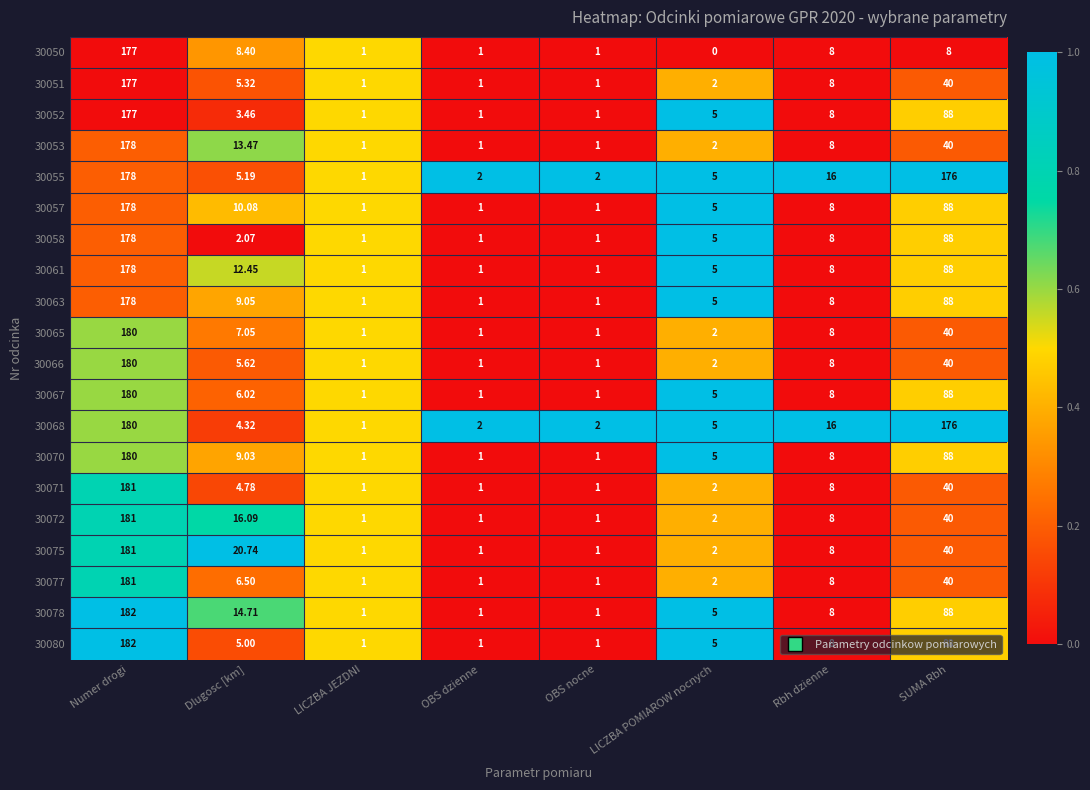

At which label is 30050 closest to 88?

Dlugosc [km]